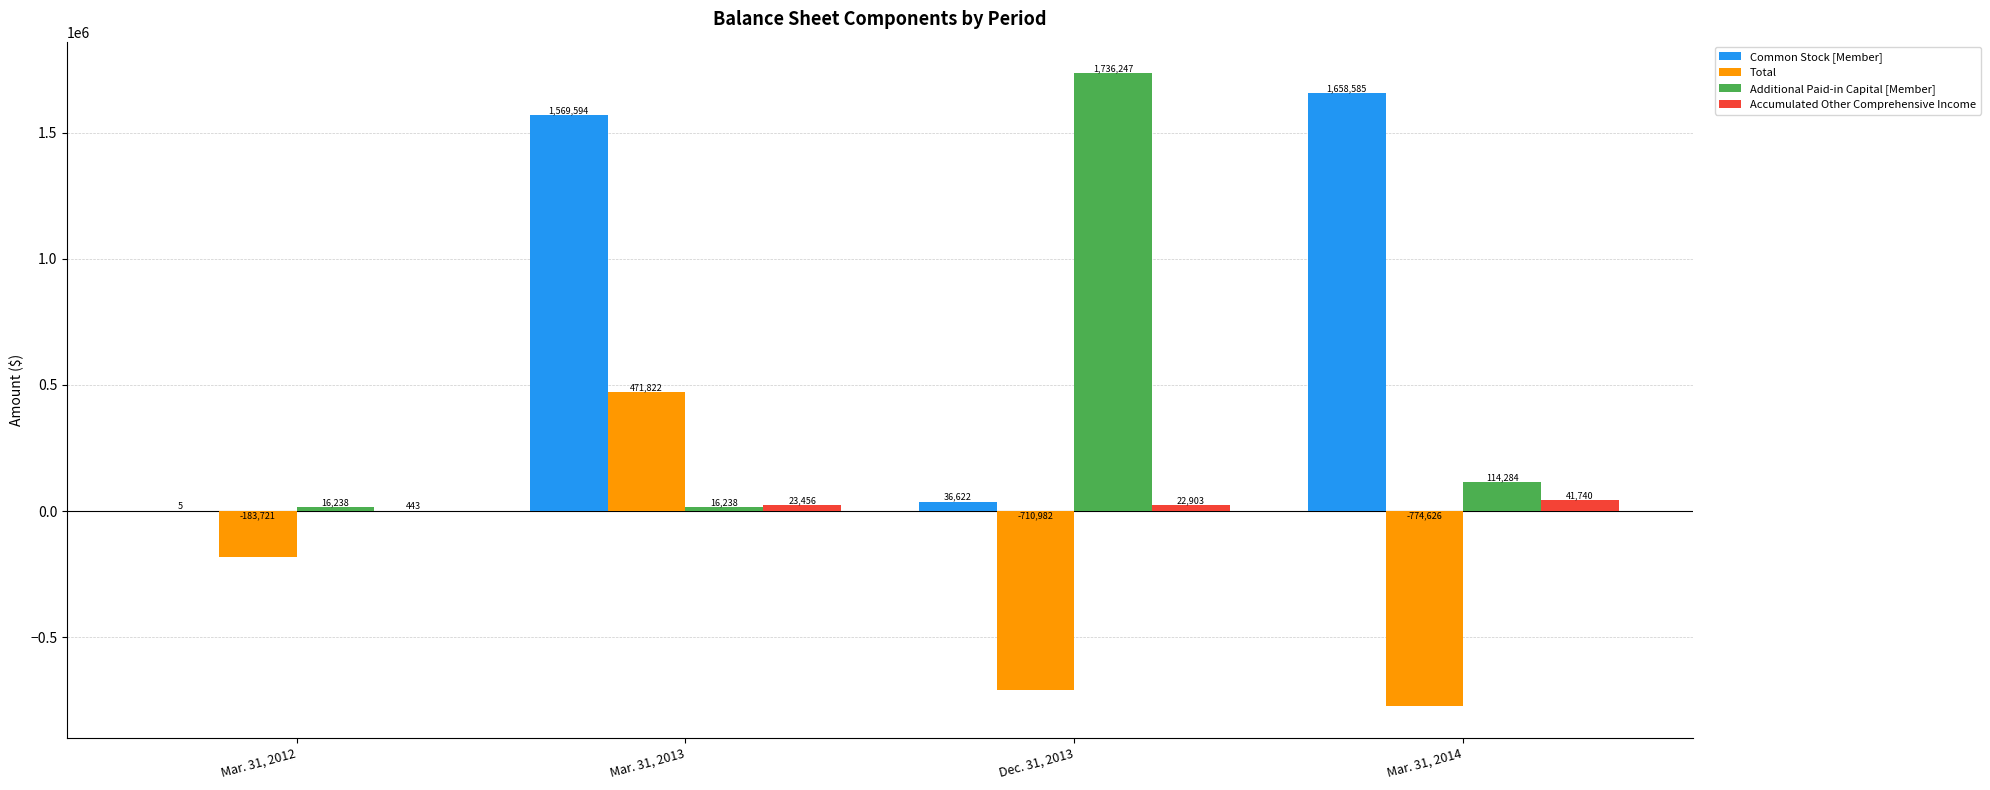

Is the value of Accumulated Other Comprehensive Income at Mar. 31, 2013 greater than the value of Total at Mar. 31, 2014?

Yes